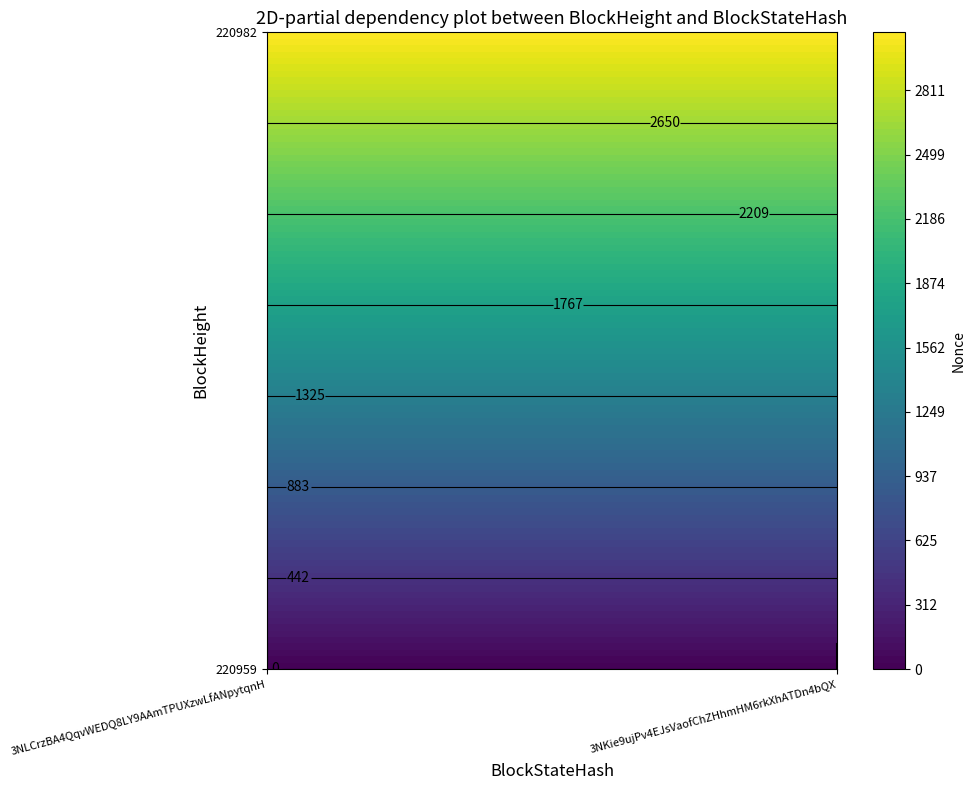

How many distinct data groups are displayed?

2